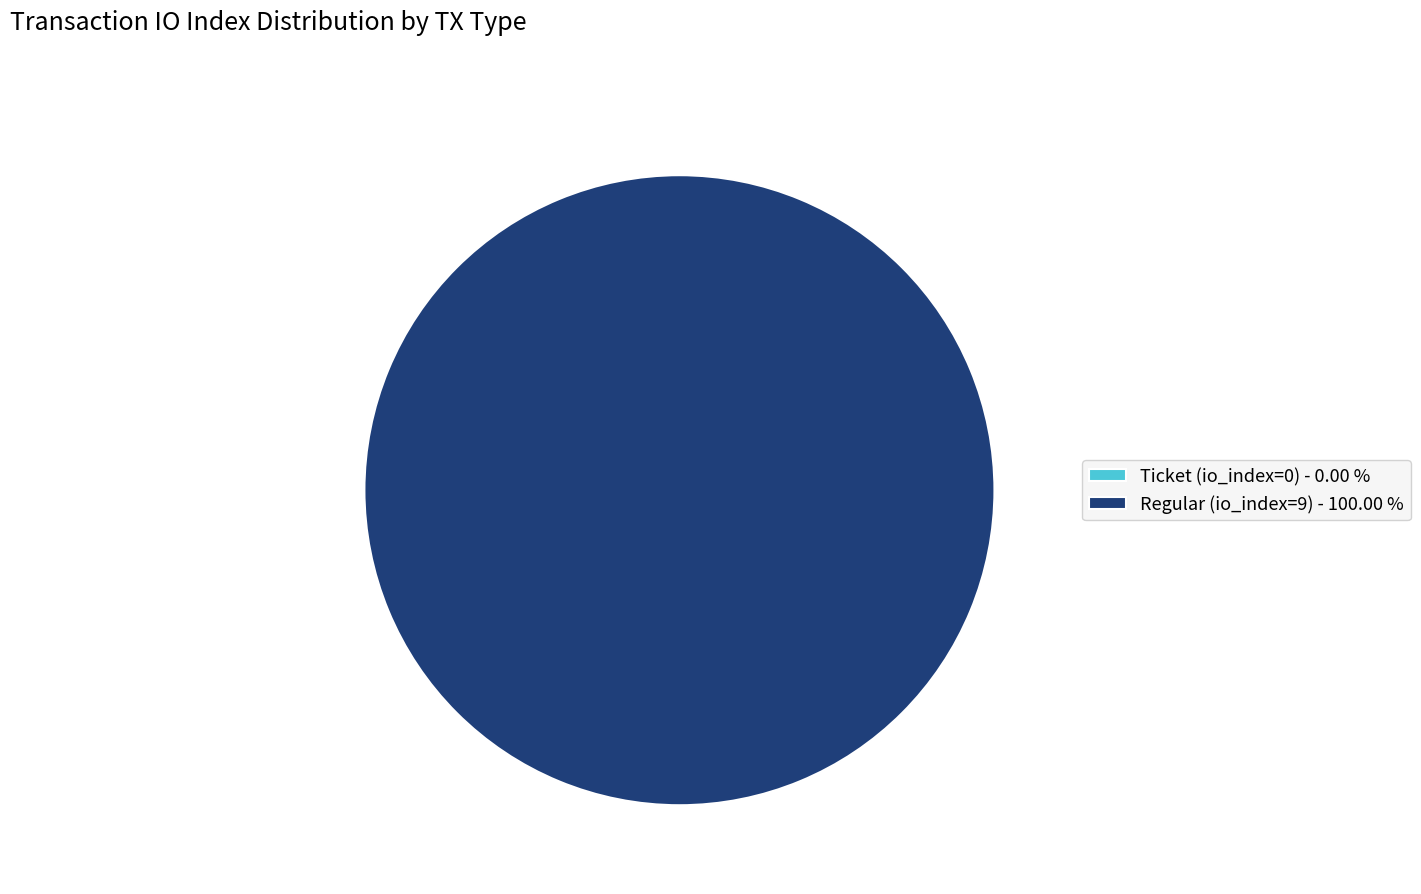

Which category has the biggest portion of the pie?

Regular (io_index=9)